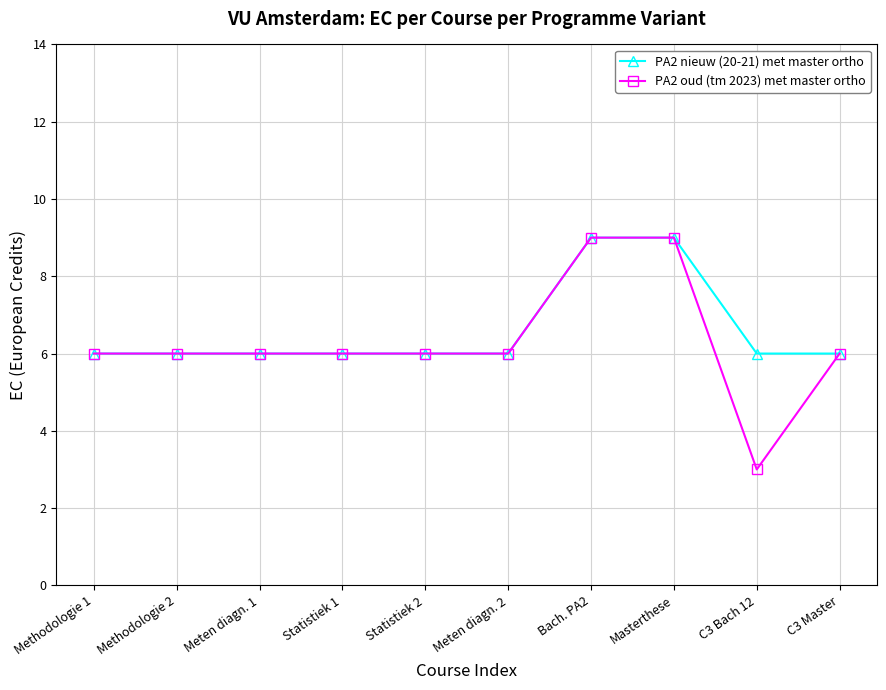

What is the sum of all PA2 oud (tm 2023) met master ortho values?

63